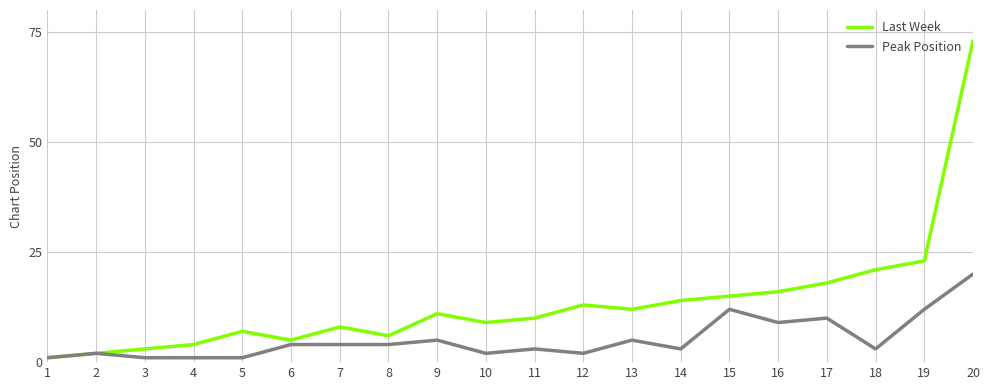

Which series has the largest total across all categories?

Last Week